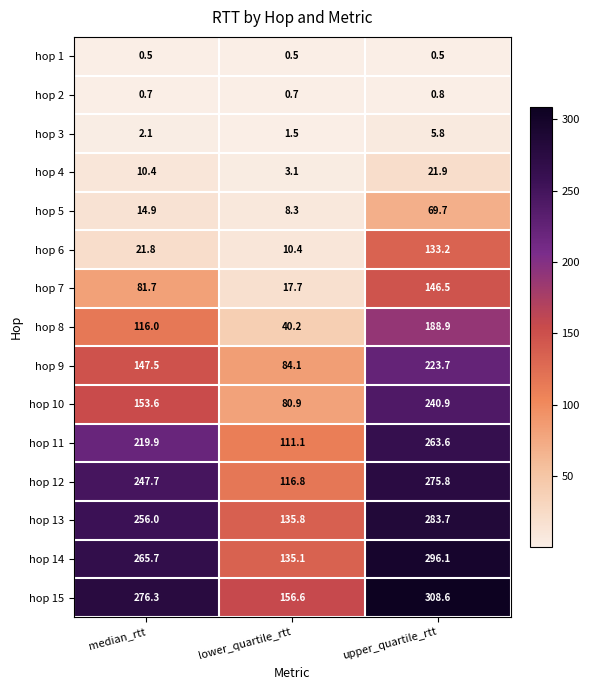

What is the spread (max minus min) of values at lower_quartile_rtt?

156.1